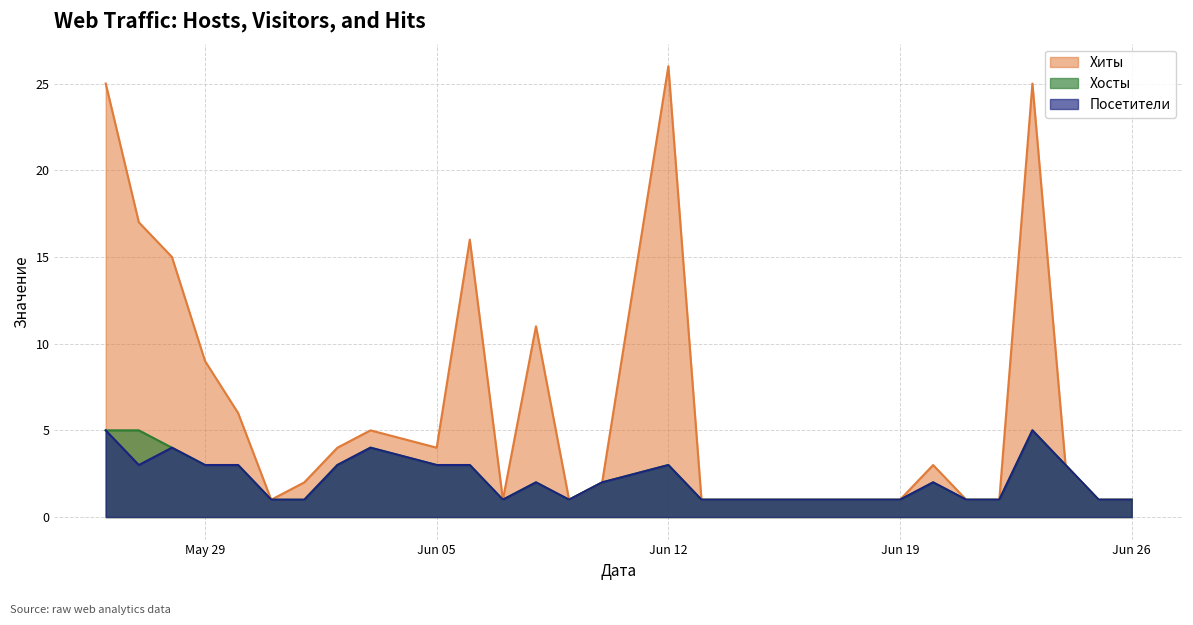

Reading left to right, transcribe all the data shown in this chart.

Хиты: 25	17	15	9	6	1	2	4	5	4	16	1	11	1	2	26	1	1	1	1	1	1	1	3	1	1	25	3	1	1
Хосты: 5	5	4	3	3	1	1	3	4	3	3	1	2	1	2	3	1	1	1	1	1	1	1	2	1	1	5	3	1	1
Посетители: 5	3	4	3	3	1	1	3	4	3	3	1	2	1	2	3	1	1	1	1	1	1	1	2	1	1	5	3	1	1